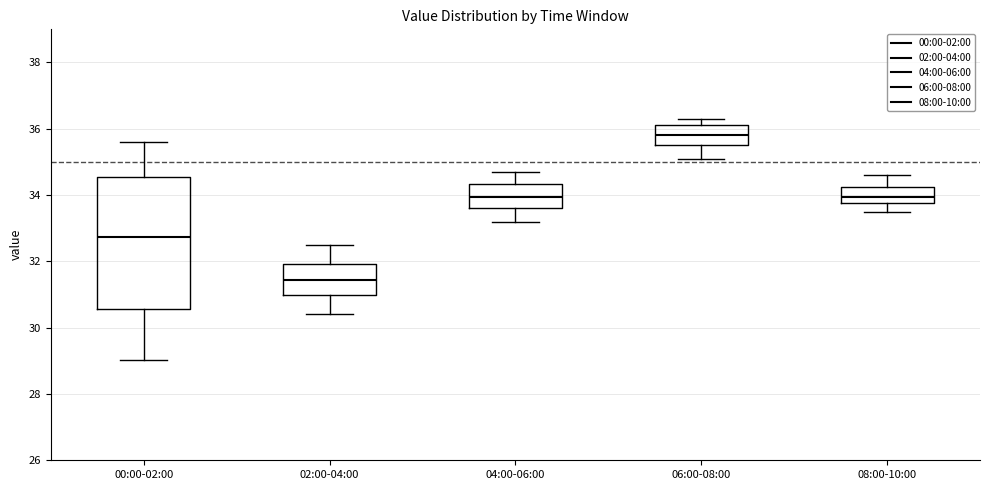

Reading left to right, transcribe this box plot: for each box, give where its median line is, the range the box spans, and where its two whiskers end, as read against the y-axis. The values are not printed on the chart, so give them approximately, as read against the axis.

00:00-02:00: median 32.8, box 30.6 to 34.6, whiskers 29.0 to 35.6
02:00-04:00: median 31.4, box 31.0 to 32.0, whiskers 30.4 to 32.6
04:00-06:00: median 34.0, box 33.6 to 34.4, whiskers 33.2 to 34.8
06:00-08:00: median 35.8, box 35.6 to 36.2, whiskers 35.2 to 36.4
08:00-10:00: median 34.0, box 33.8 to 34.2, whiskers 33.6 to 34.6